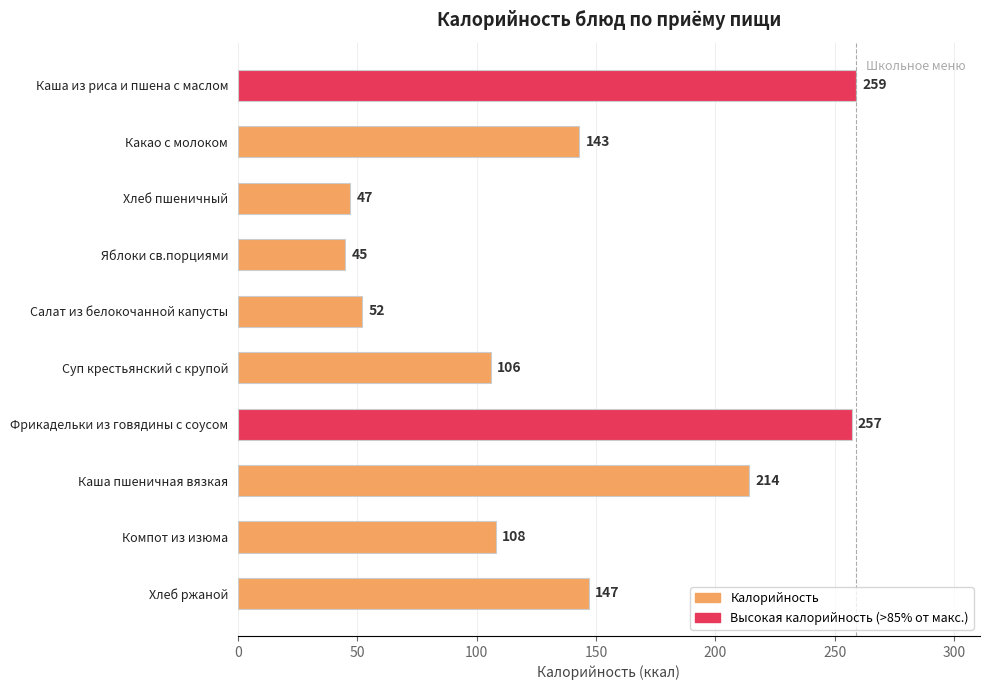

What is the label of the 8th bar from the top?

Каша пшеничная вязкая